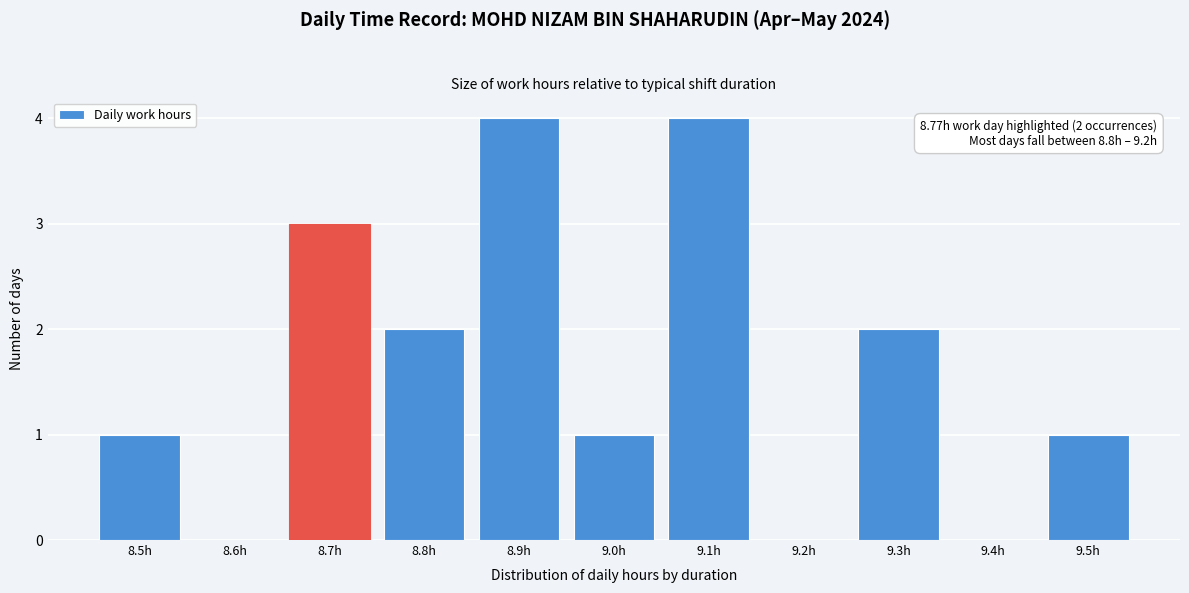

Reading left to right, transcribe all the data shown in this chart.

8.5h=1	8.6h=0	8.7h=3	8.8h=2	8.9h=4	9.0h=1	9.1h=4	9.2h=0	9.3h=2	9.4h=0	9.5h=1